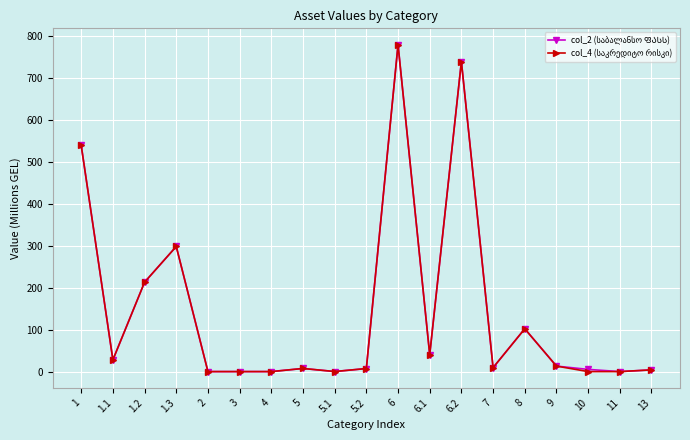

Is this an area chart (filled region under the line)?

No